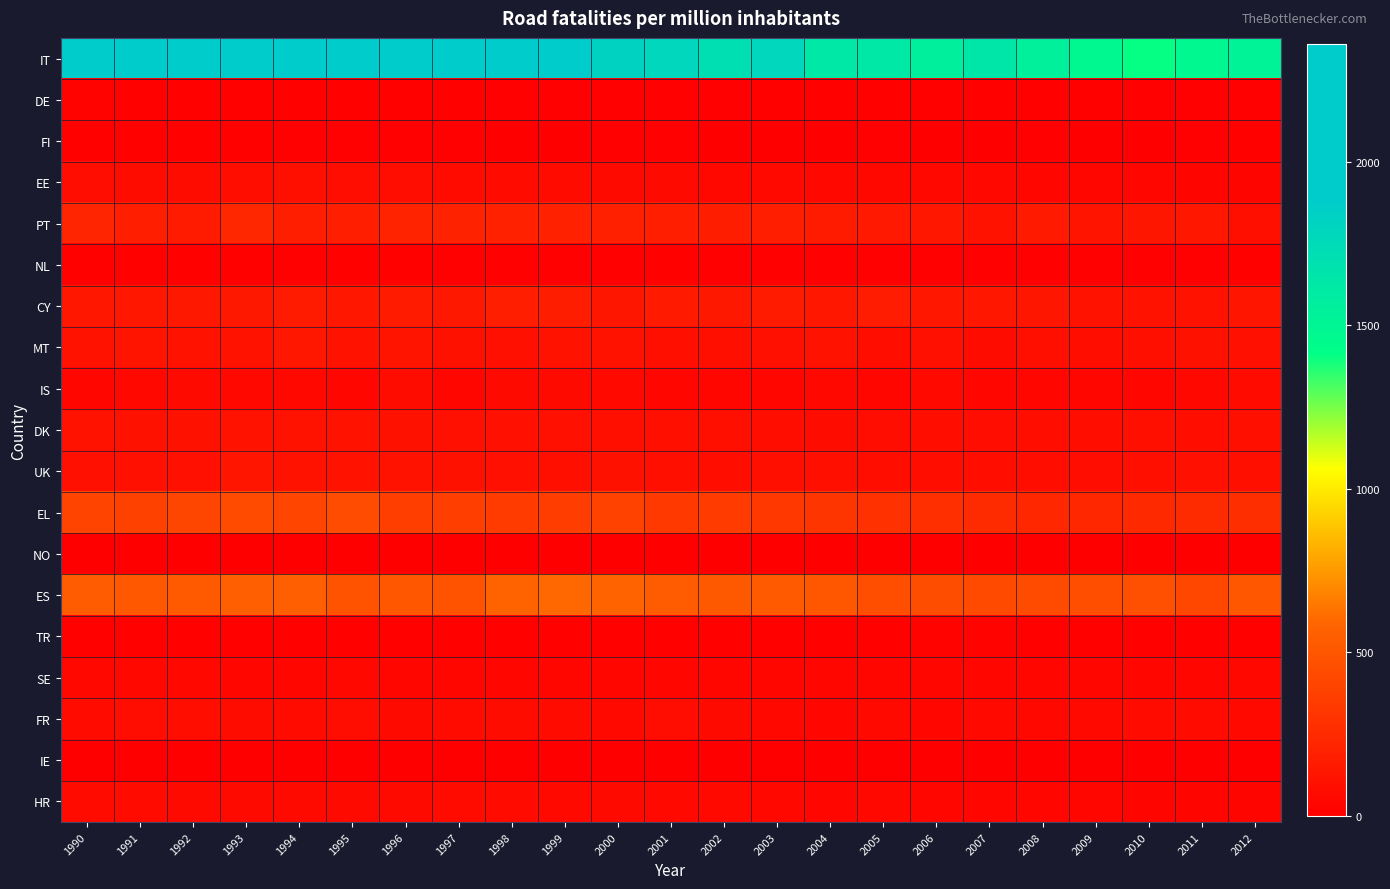

Count the number of categories in the chart.

23